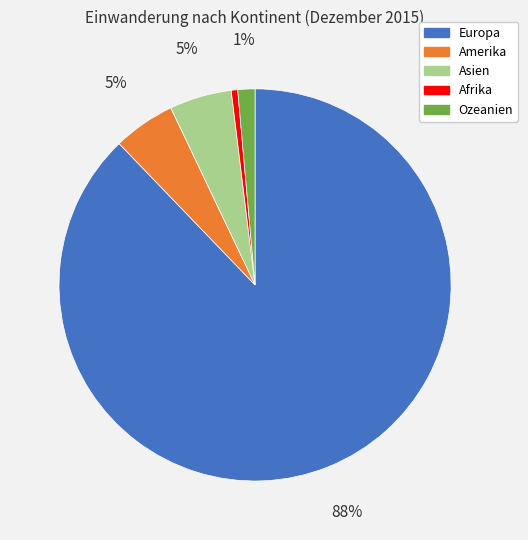

To the nearest percent, what is the average slice percentage?

20%